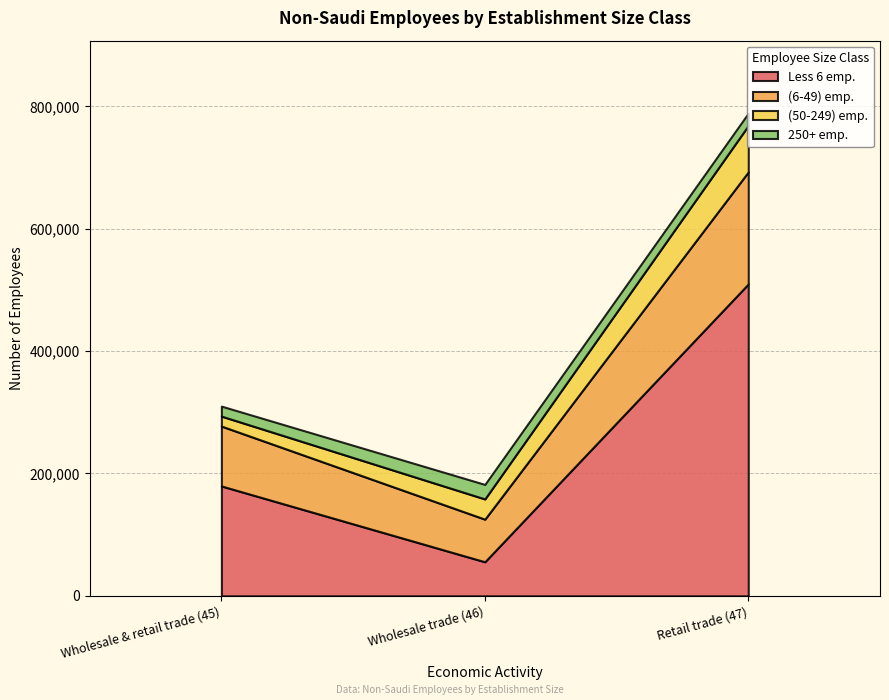

How many data points in Less 6 emp. are less than 179574?

1